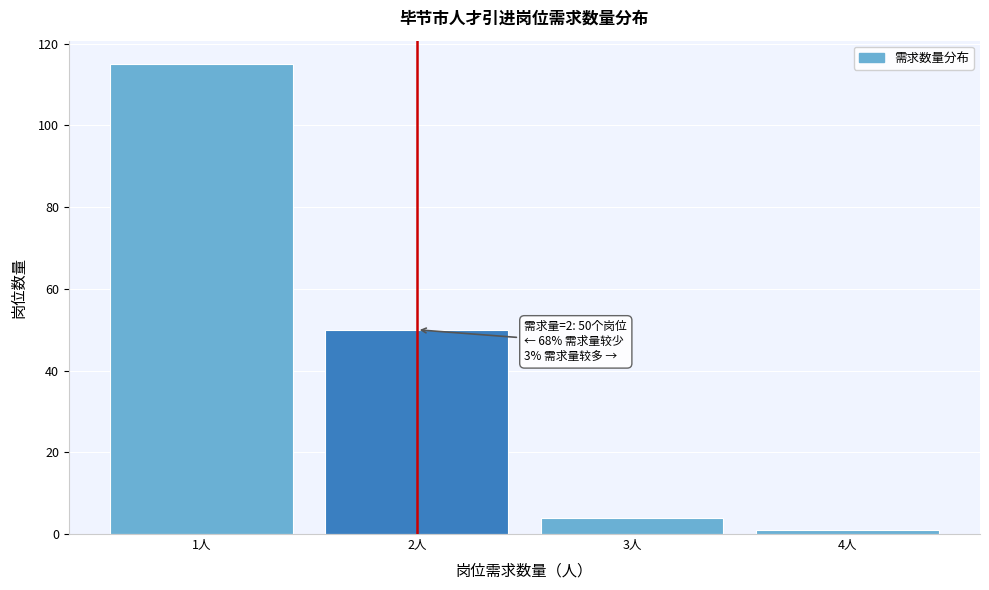

Over which range of the x-axis is the bar tallest?

0.5 to 1.5